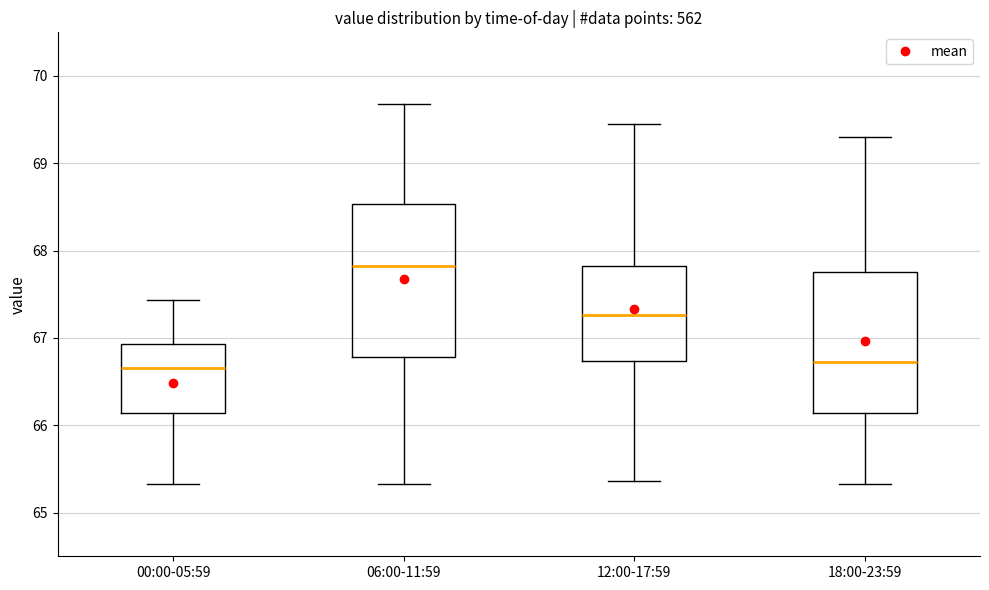

Reading left to right, read every box against the y-axis: the position of its median line, the range the box covers, and the ends of its whiskers. The values are not printed on the chart, so give them approximately, as read against the axis.

00:00-05:59: median 66.7, box 66.1 to 66.9, whiskers 65.3 to 67.4
06:00-11:59: median 67.8, box 66.8 to 68.5, whiskers 65.3 to 69.7
12:00-17:59: median 67.3, box 66.7 to 67.8, whiskers 65.4 to 69.5
18:00-23:59: median 66.7, box 66.1 to 67.8, whiskers 65.3 to 69.3